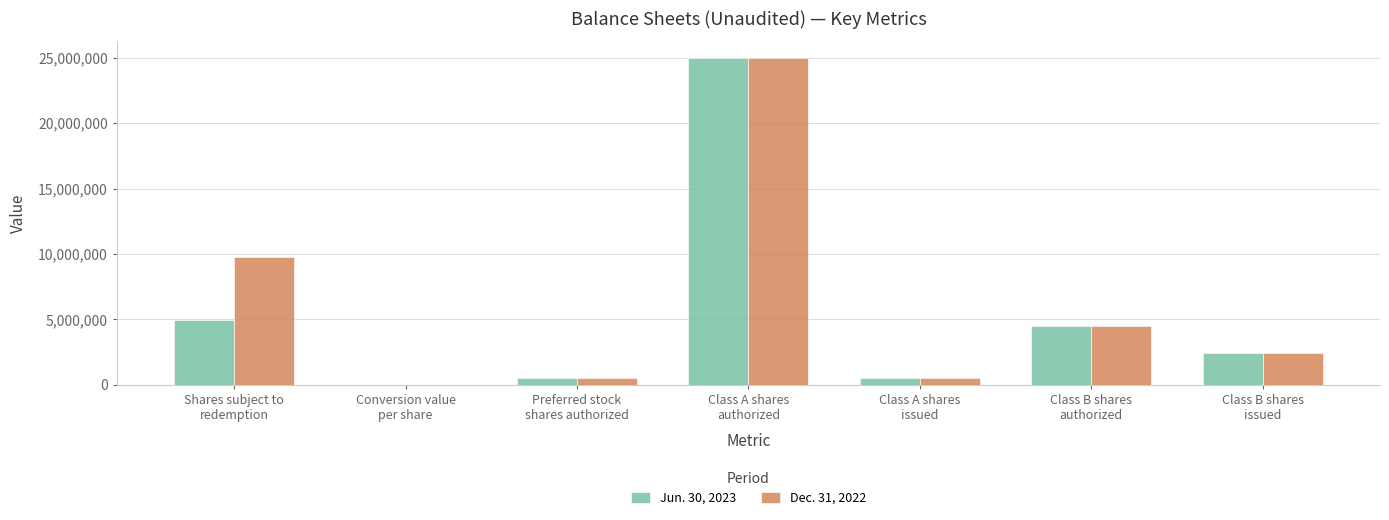

What are all the series names shown in the legend?

Jun. 30, 2023, Dec. 31, 2022